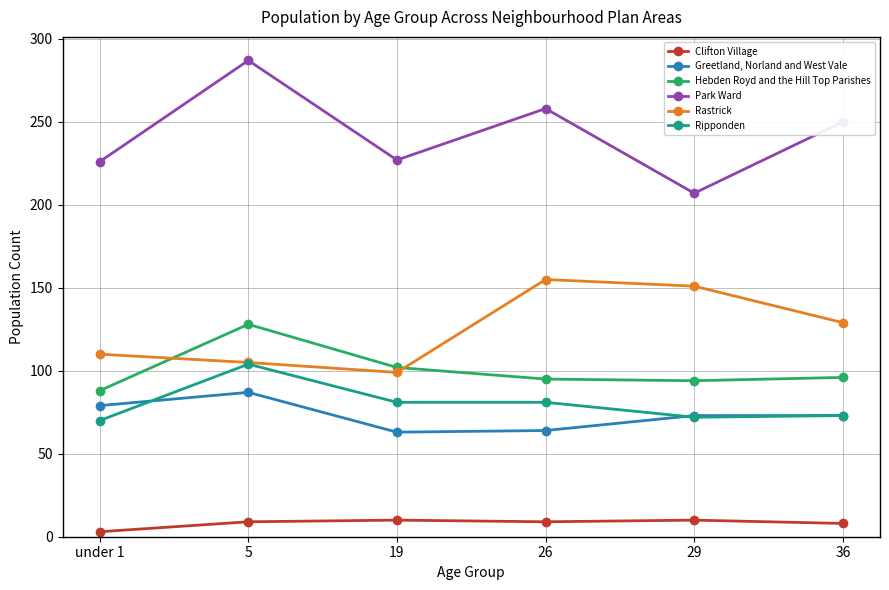

What is the label of the 2nd point from the left?

5